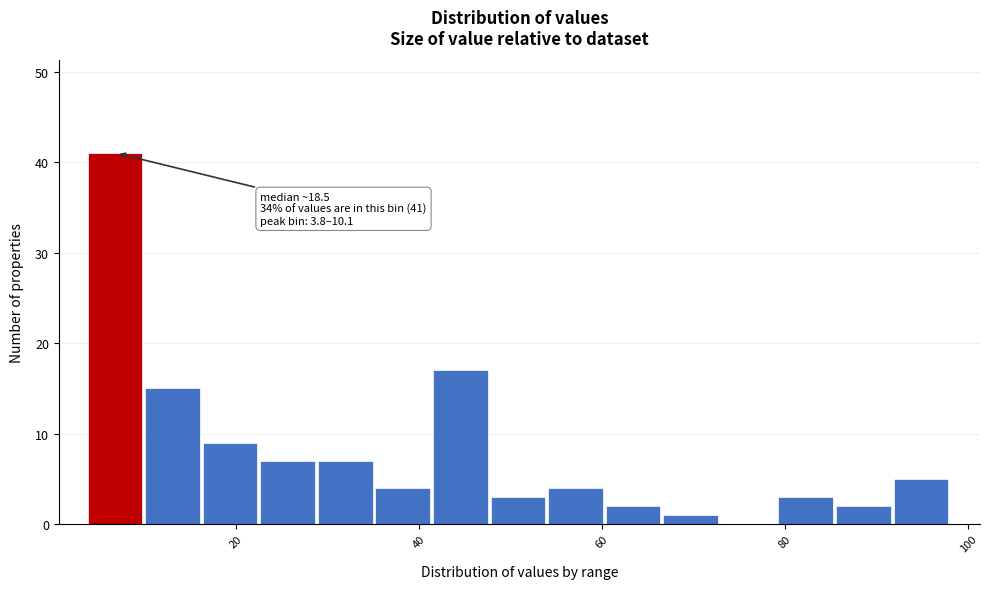

Around what value on the x-axis is the tallest bar? Give the approximate position of its centre, as read against the axis.

6